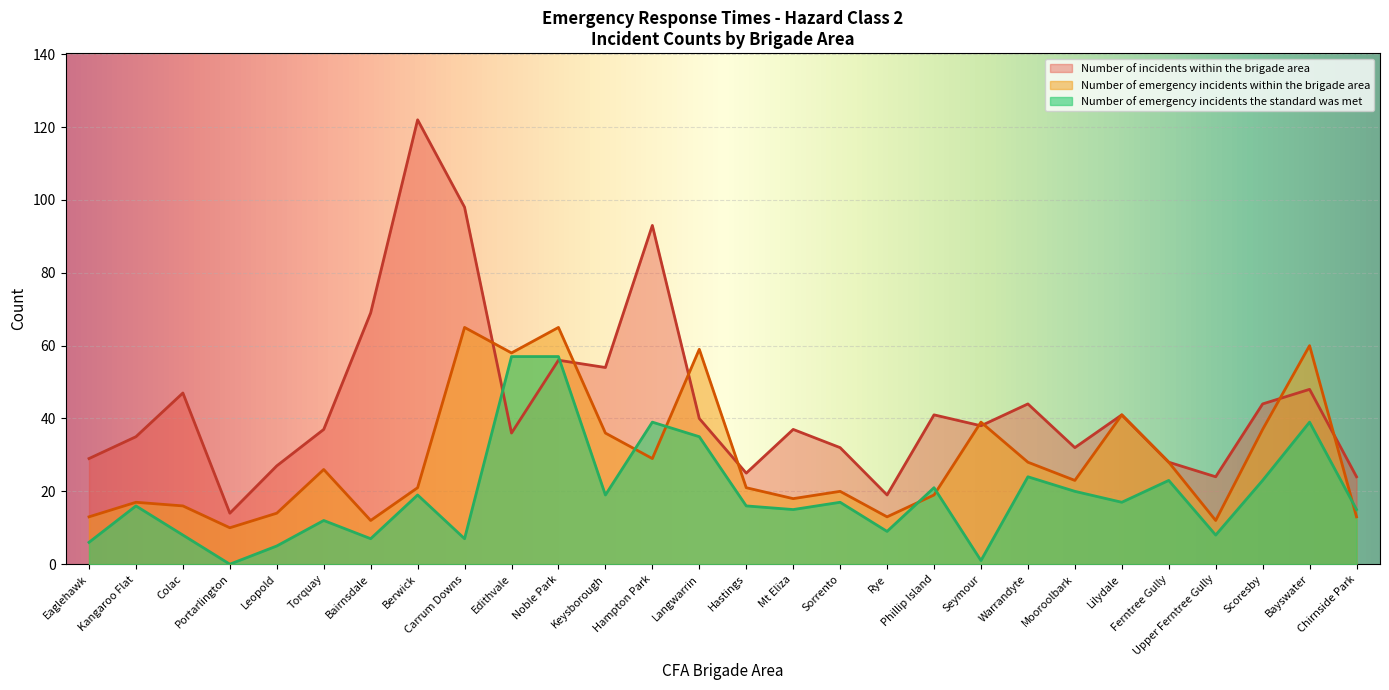

How many intersections are there between Number of incidents within the brigade area and Number of emergency incidents within the brigade area?

8